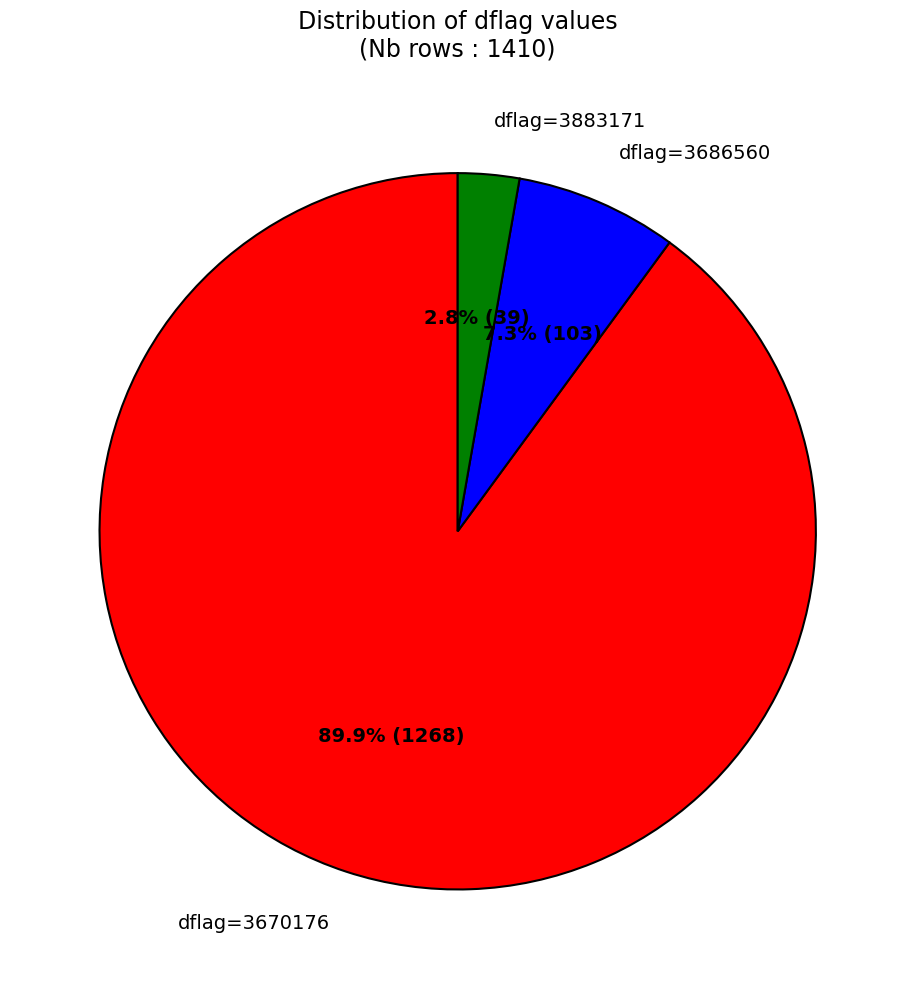

What is the ratio of the value at dflag=3670176 to the value at dflag=3686560?

12.3